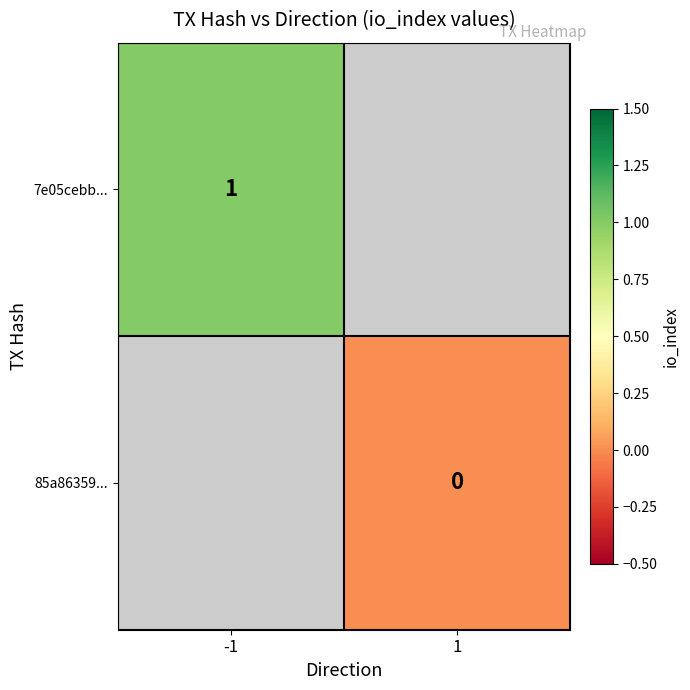

Is the value of 7e05cebb... at -1 greater than the value of 85a86359... at 1?

Yes